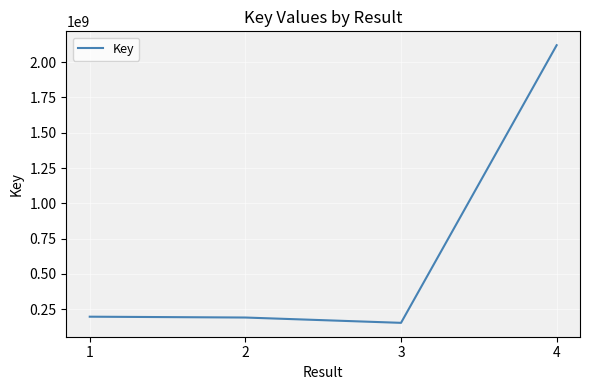

What is the greatest value displayed?

2119778692